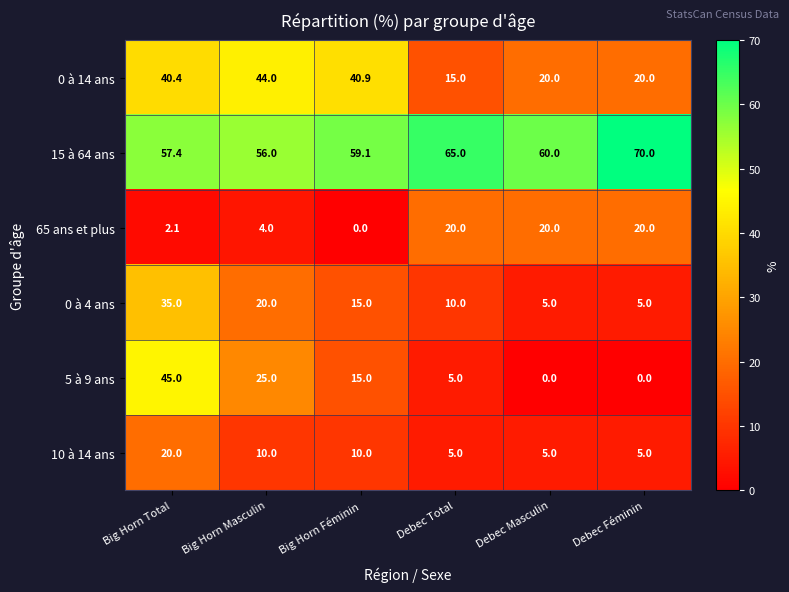

Which label corresponds to the largest value in the chart?

Debec Féminin